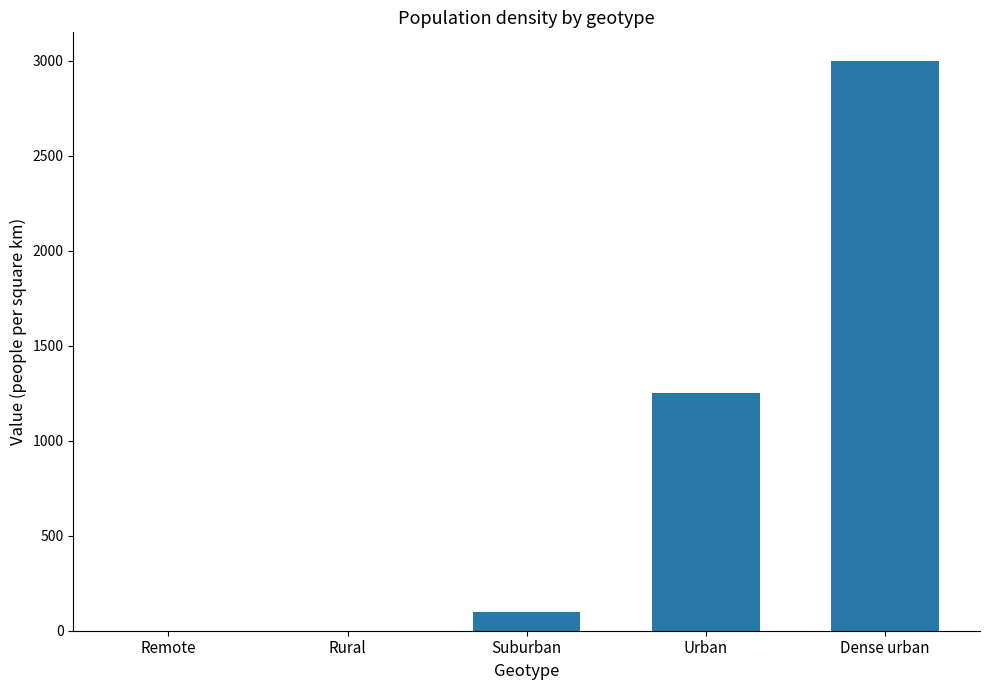

What is the sum of all values?

4350.2